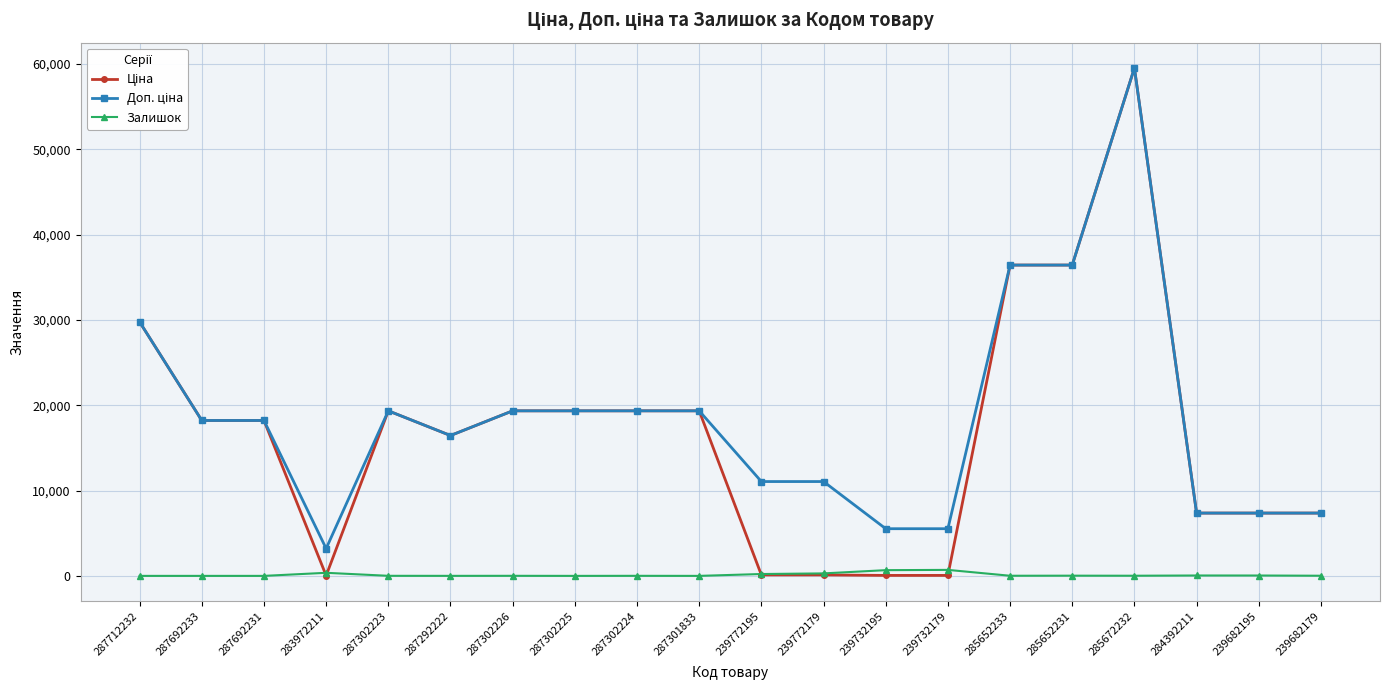

How many values in the Залишок series are below 17?

10